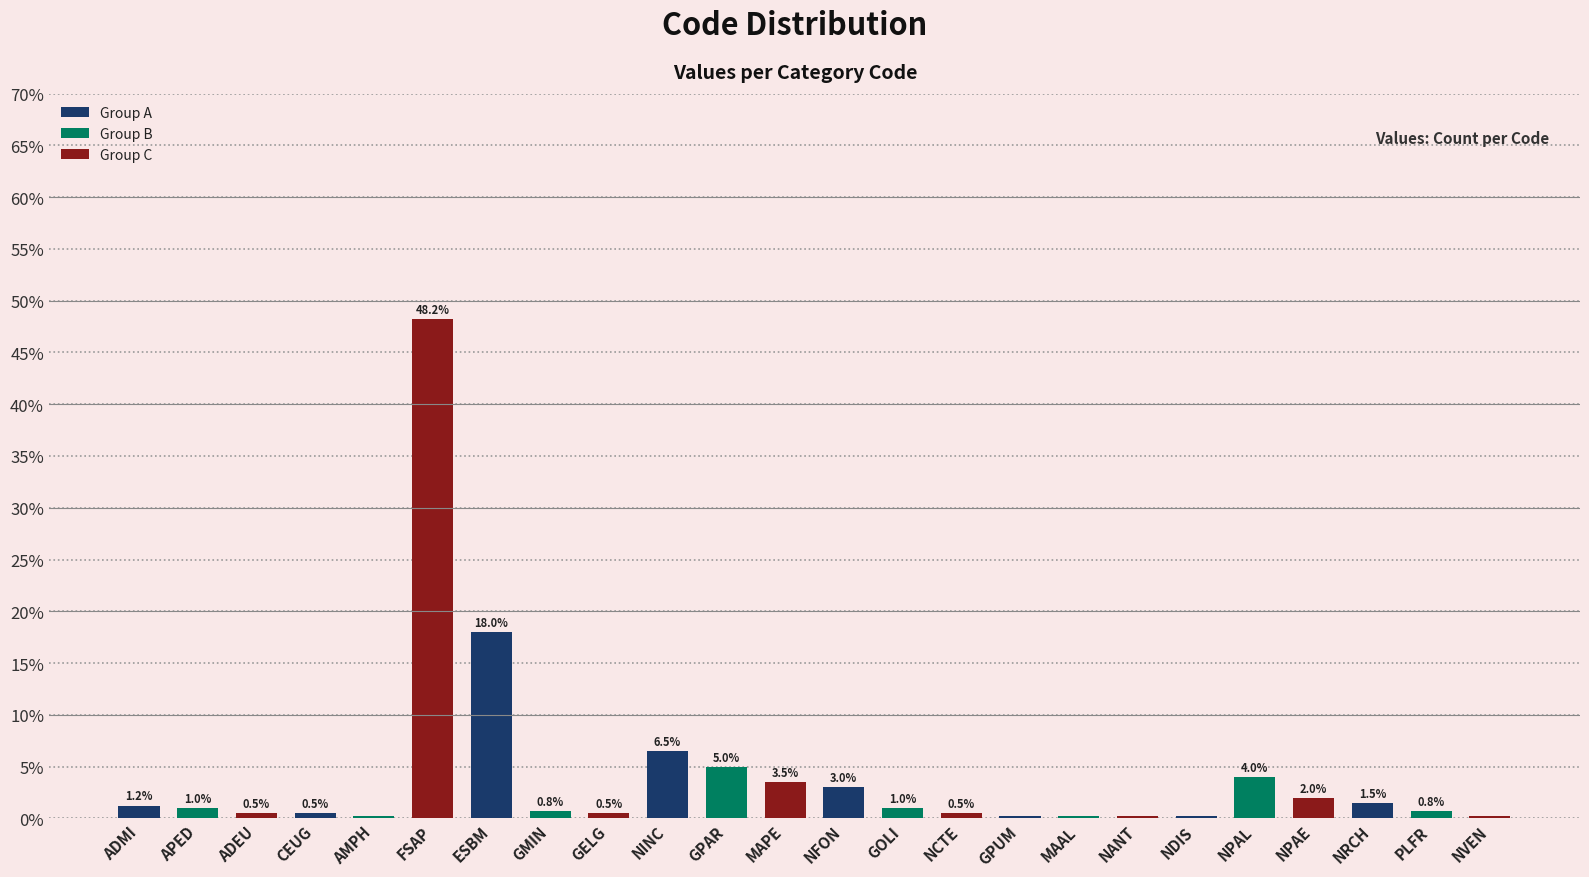

What is the label of the 20th bar from the right?

AMPH